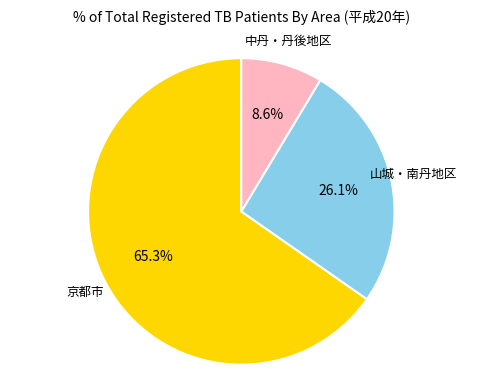

Rank the categories by value from highest to lowest.

京都市, 山城・南丹地区, 中丹・丹後地区